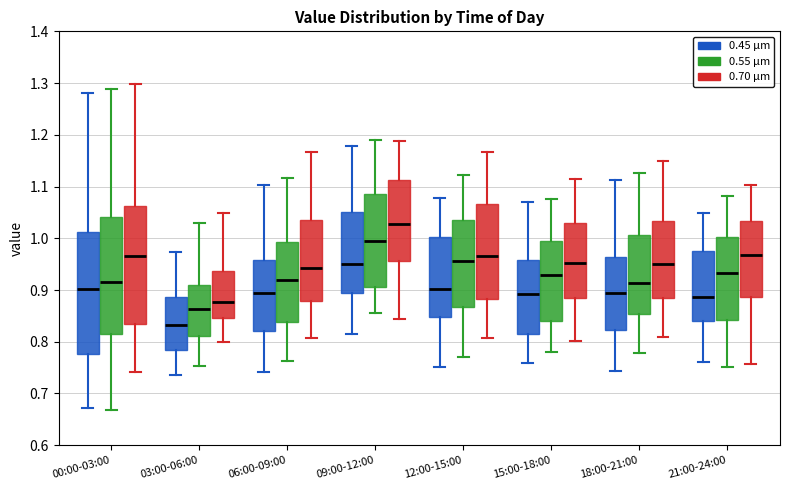

Which box's median line is the lowest?

03:00-06:00 (0.45 µm)